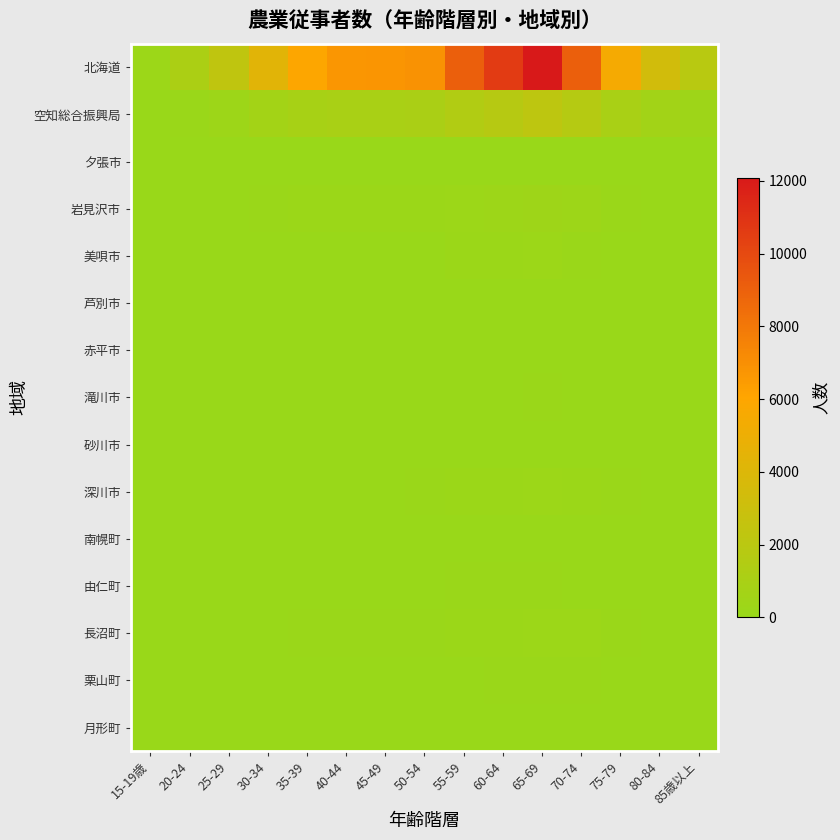

How many series are shown in this chart?

15